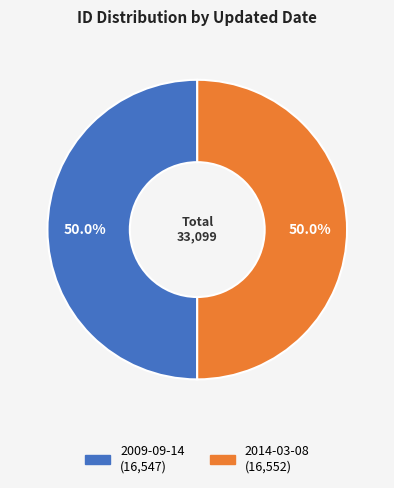

Approximately how many times larger is the value at 2009-09-14 compared to 2014-03-08?

1.0